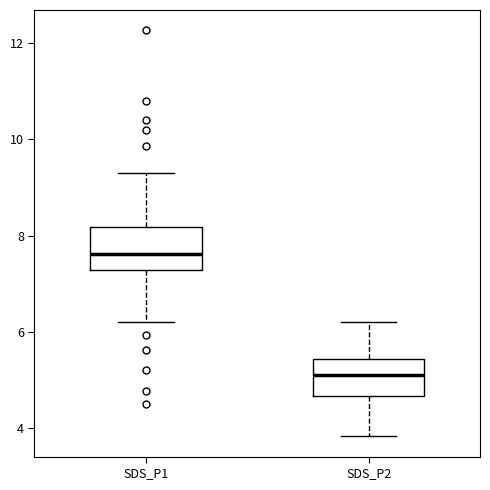

Which box has the highest median line?

SDS_P1